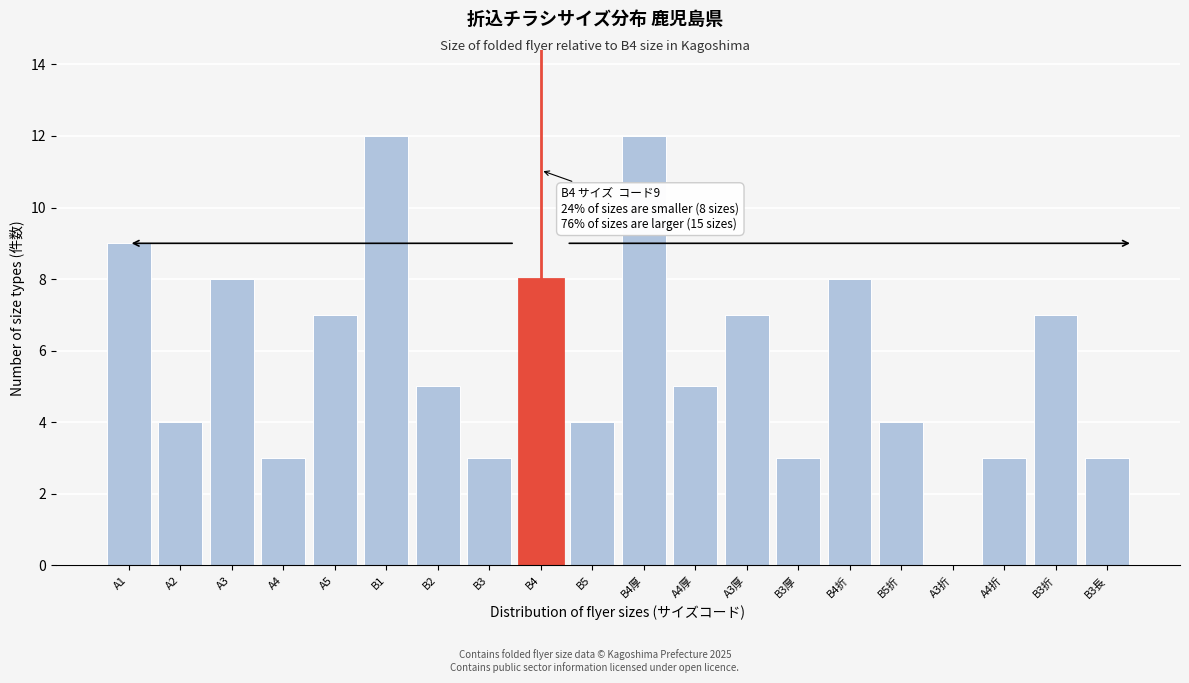

Reading left to right, list all the values displayed in this chart.

A1=9	A2=4	A3=8	A4=3	A5=7	B1=12	B2=5	B3=3	B4=8	B5=4	B4厚=12	A4厚=5	A3厚=7	B3厚=3	B4折=8	B5折=4	A3折=0	A4折=3	B3折=7	B3長=3